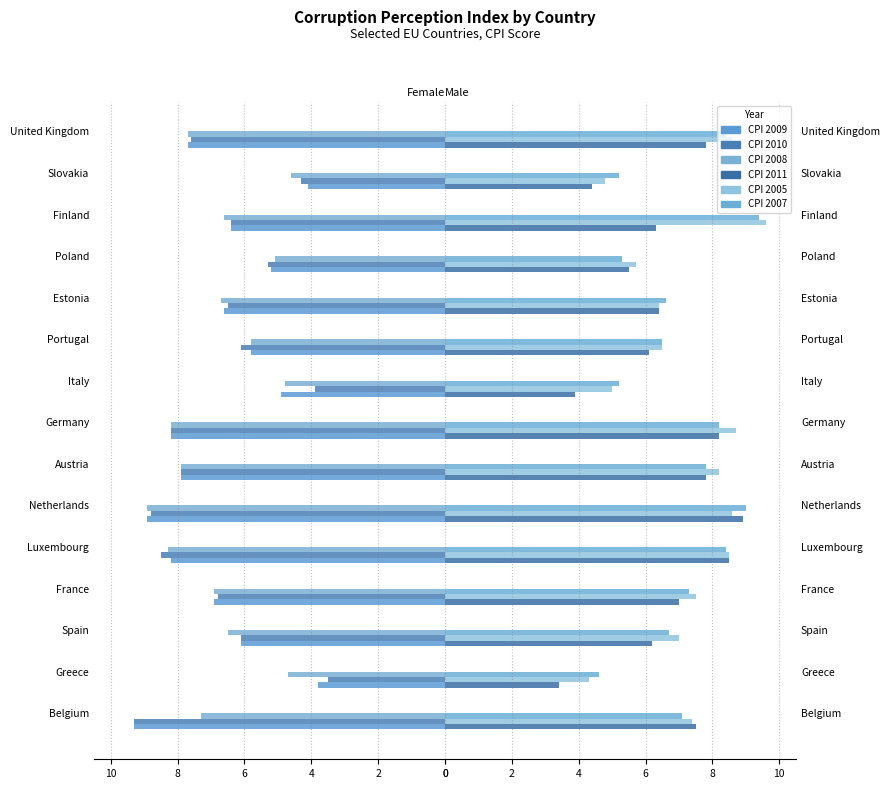

How many categories are shown in the chart?

15